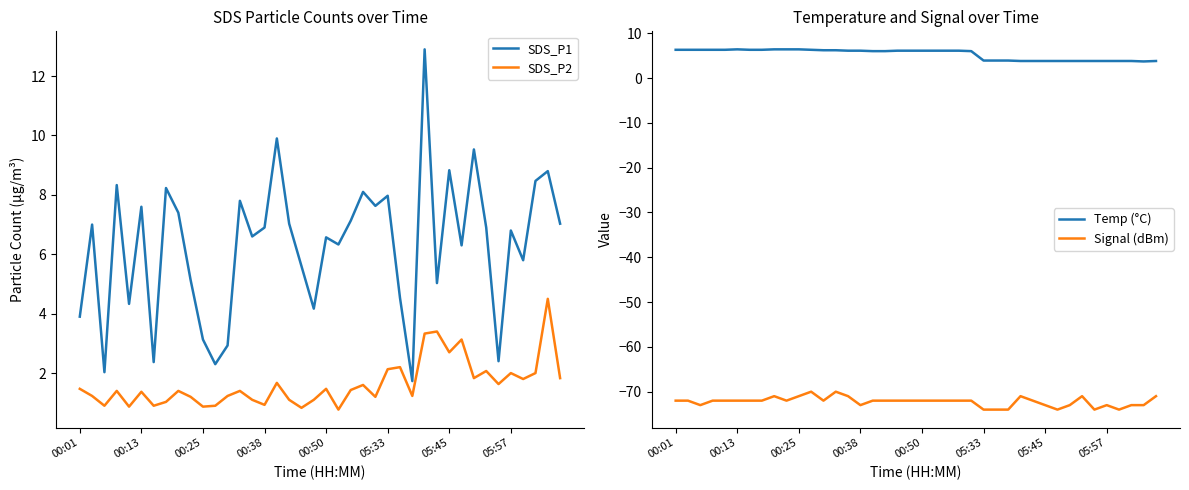

What is the value of the SDS_P1 point at the 1st from the left?

3.9